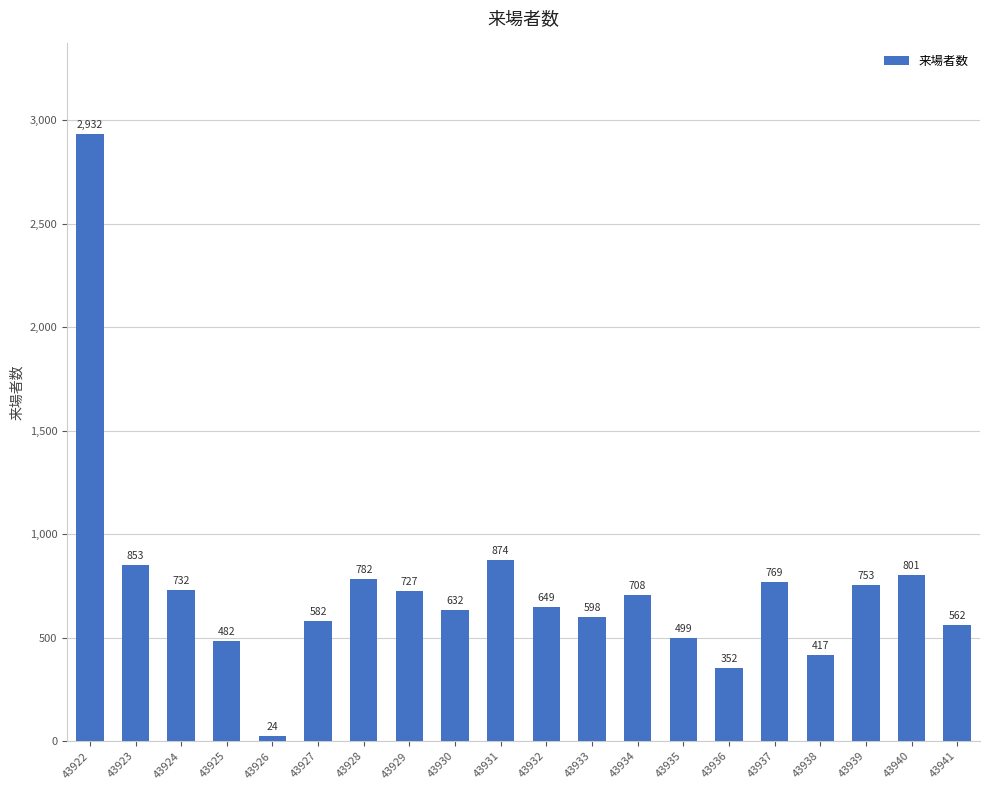

How many data points are less than 708?

10